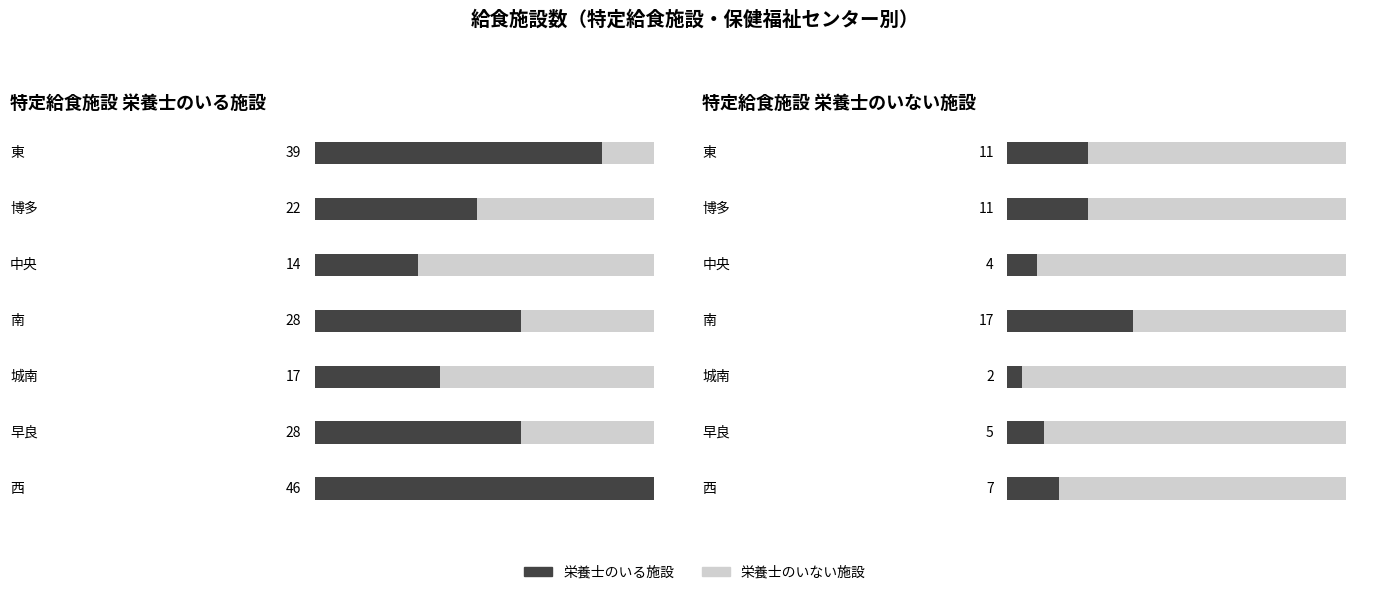

How many groups of bars are there?

7